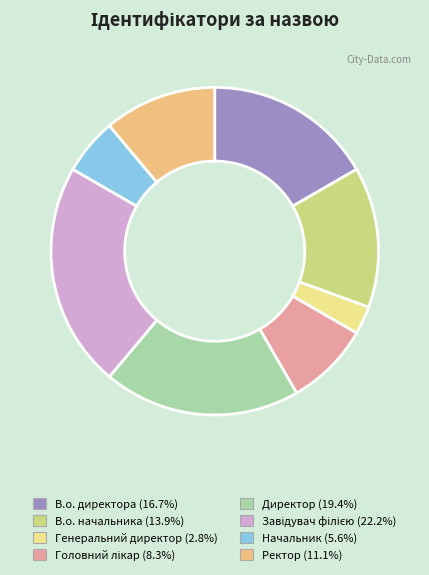

Which slice is the largest?

Завідувач філією